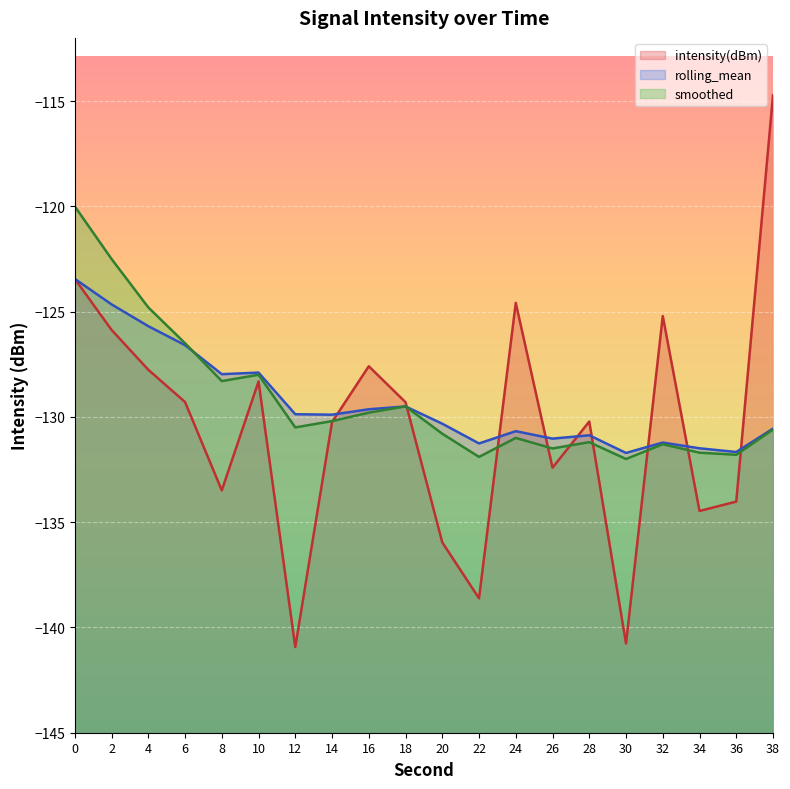

At which category does the chart reach its peak across all series?

38